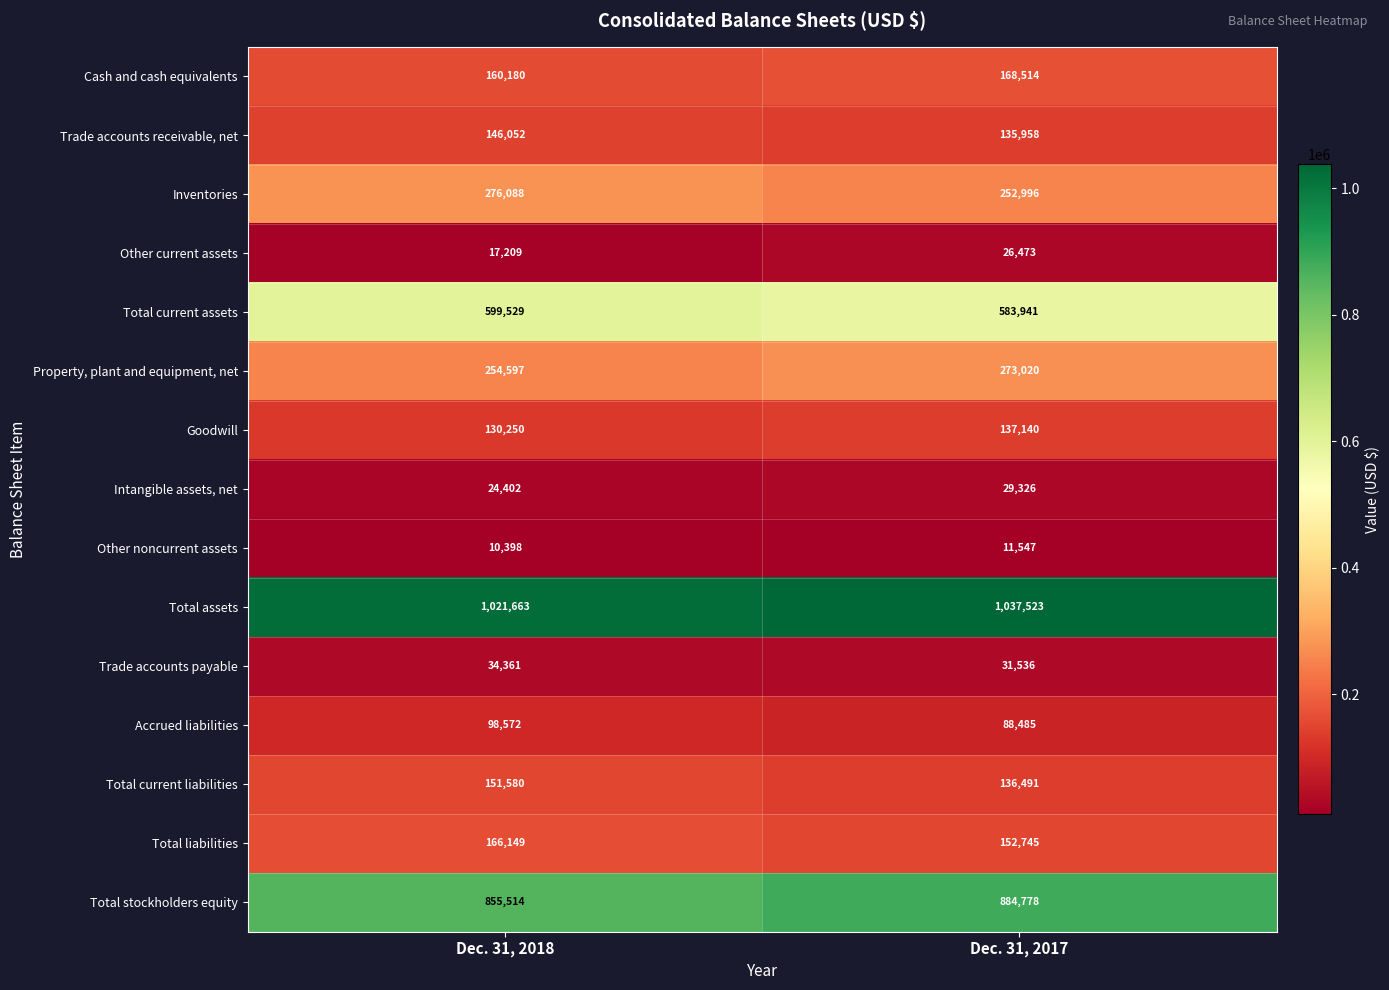

What is the total value across all series at Dec. 31, 2018?

3946544